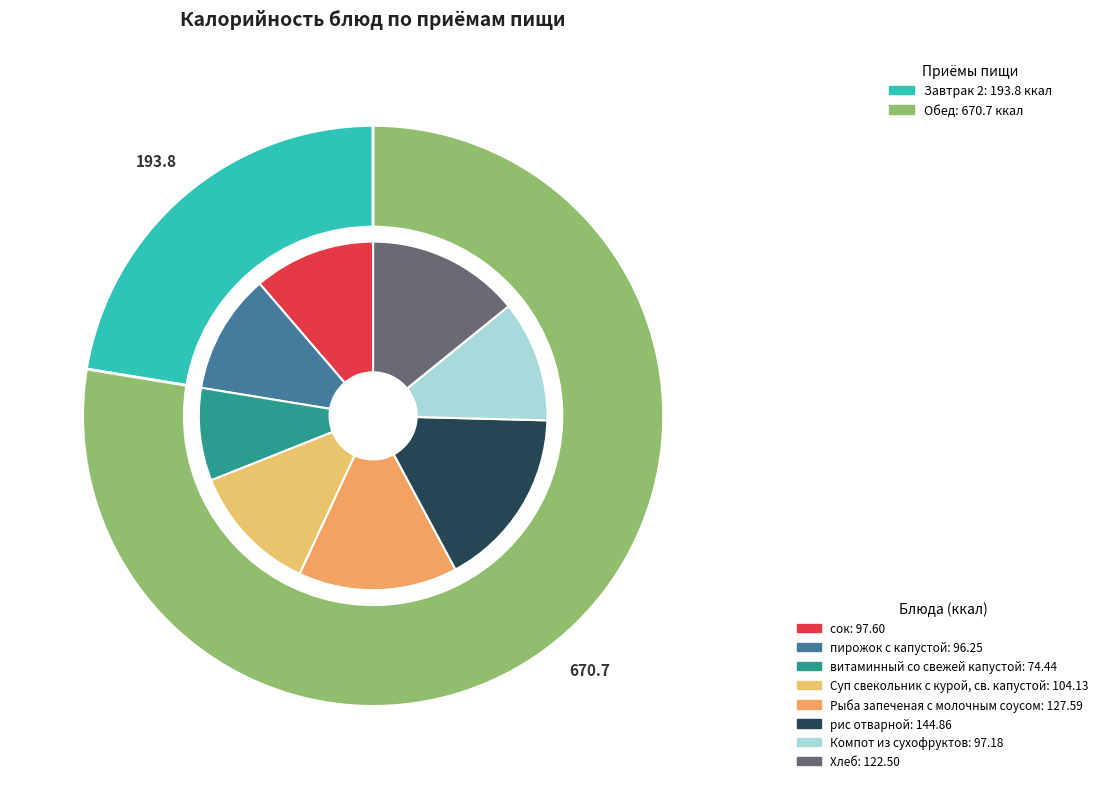

True or false: Хлеб accounts for 2% of the total.

False